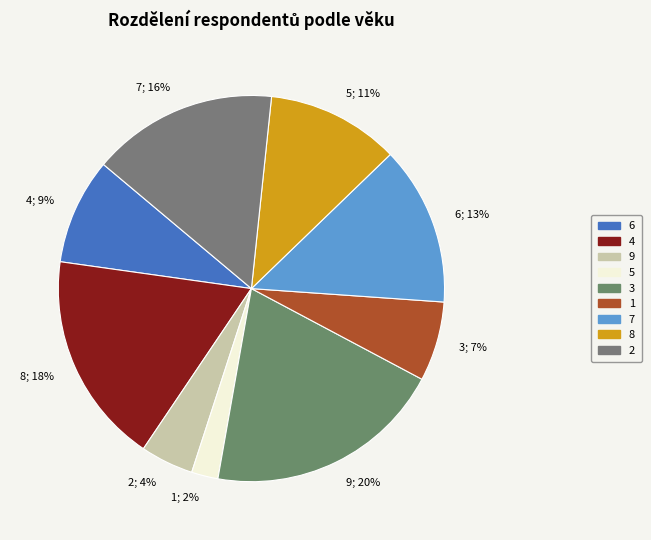

To the nearest percent, what is the combined percentage of 9 and 3?

24%